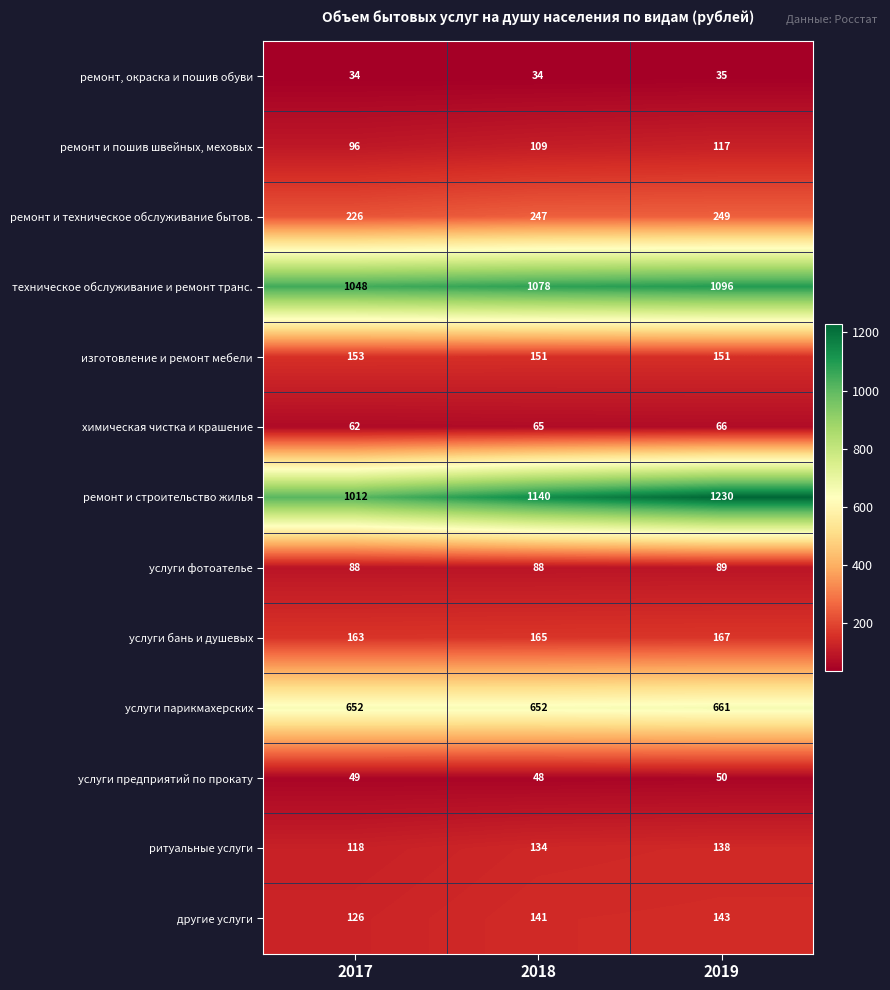

True or false: ремонт и техническое обслуживание бытов. has a value of 124 at 2019.

False